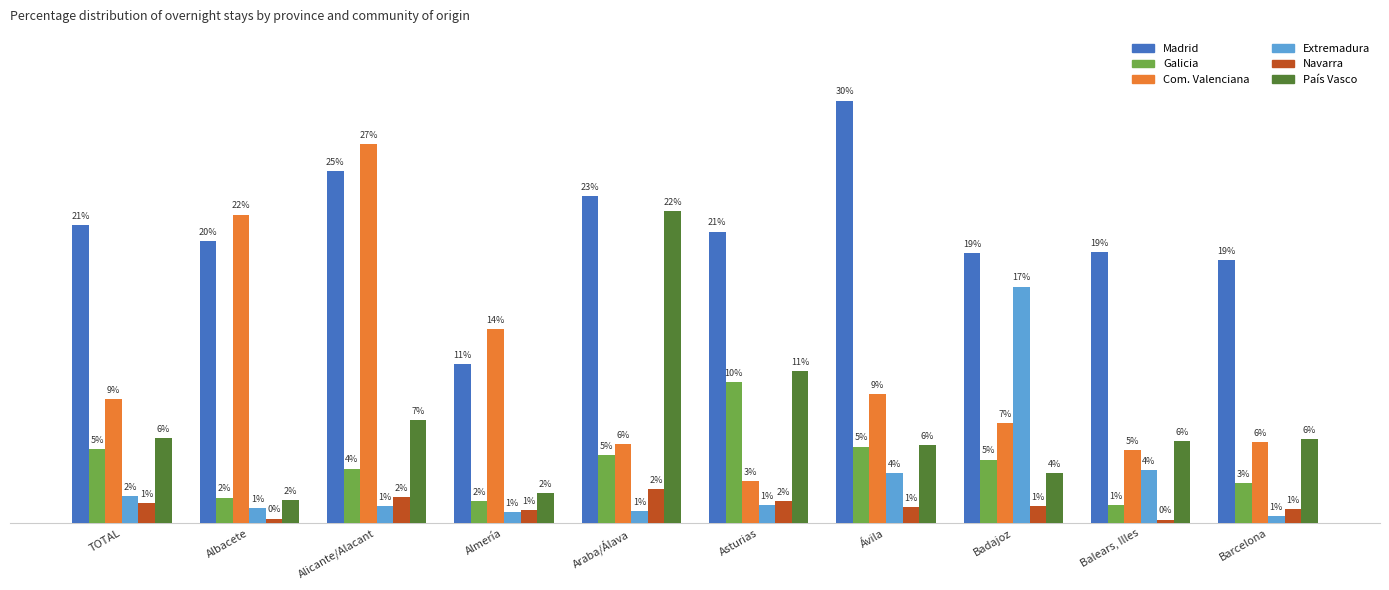

At which category does the chart reach its peak across all series?

Ávila